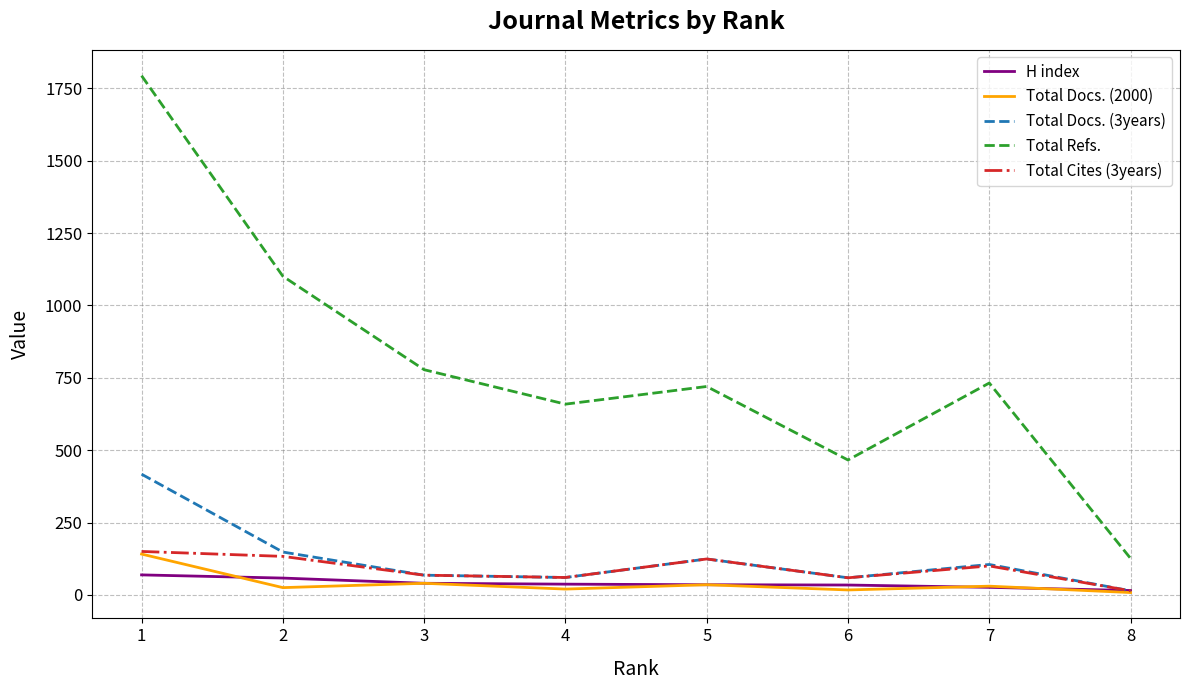

True or false: Total Refs. and Total Docs. (2000) intersect in this chart.

False